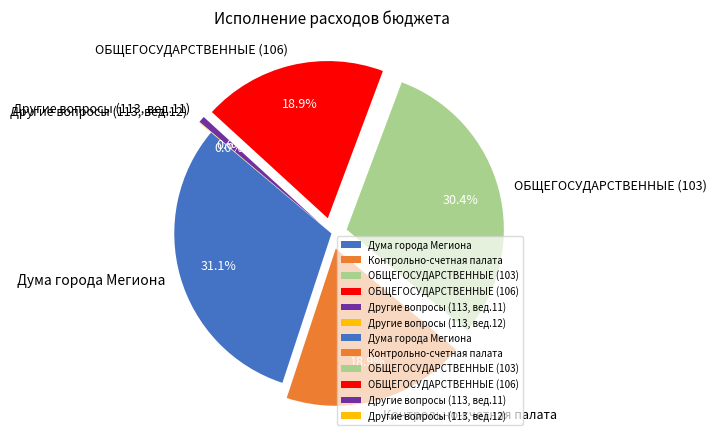

Does Другие вопросы (113, вед.11) account for over 50% of the chart?

No